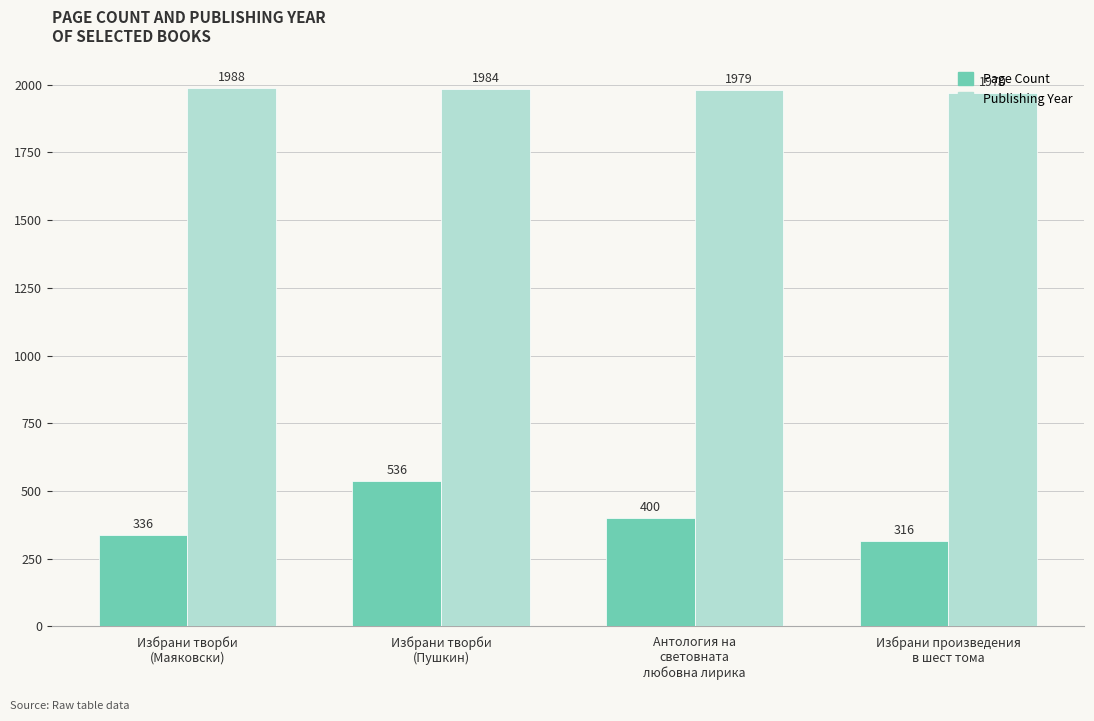

The Page Count series shows 497 at Избрани произведения
в шест тома. True or false?

False